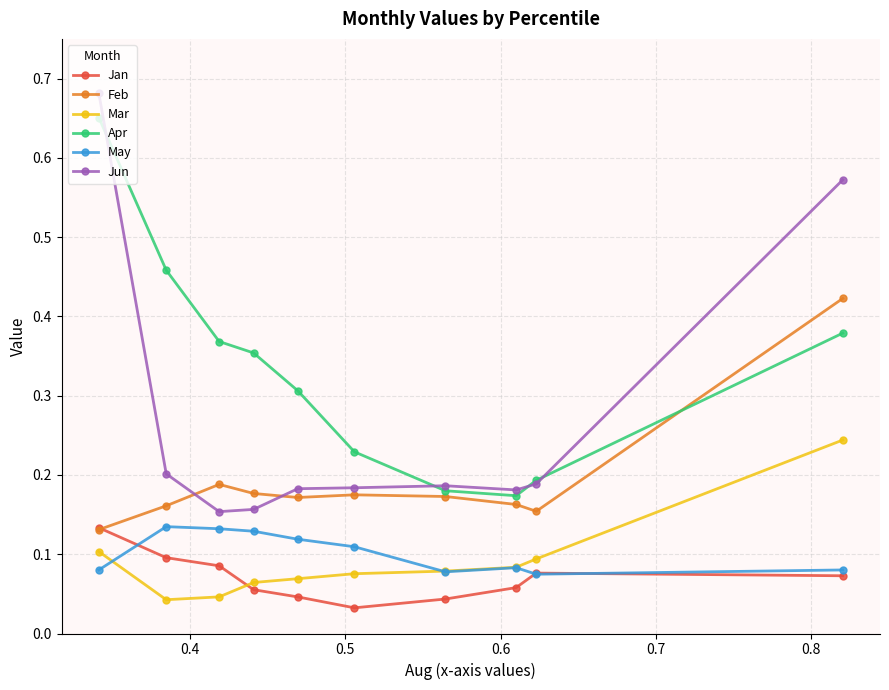

In Feb, how many points are lower than both neighbors (excluding endpoints)?

2